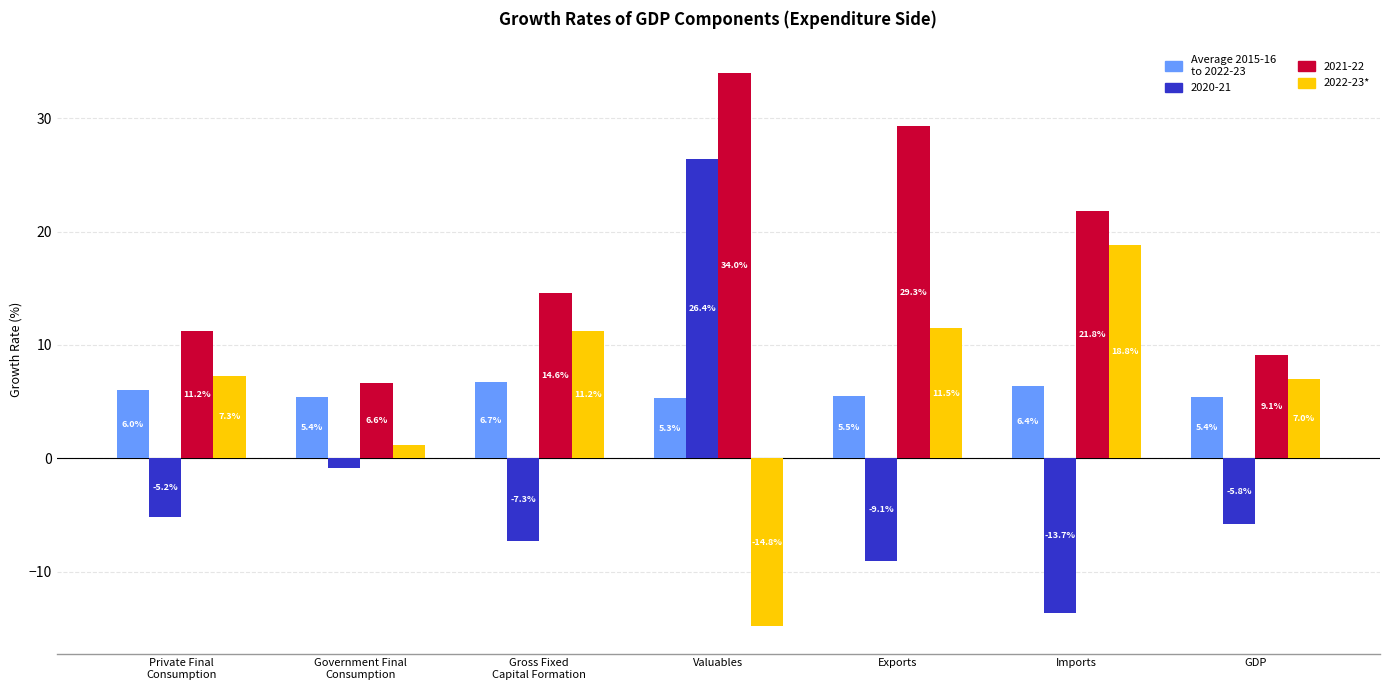

What is the difference between the highest and lowest values at Exports?

38.4